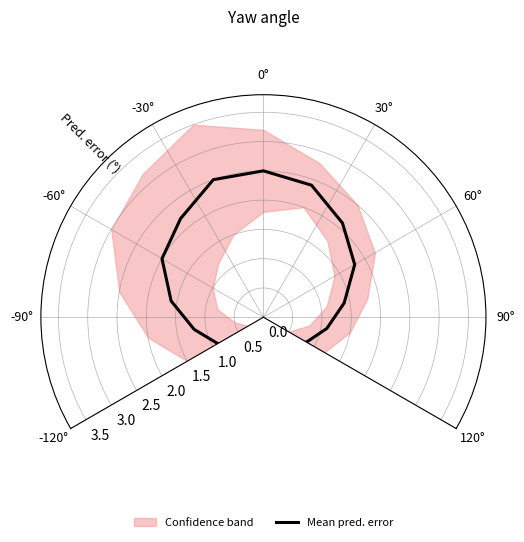

What position from the left is 13?

14